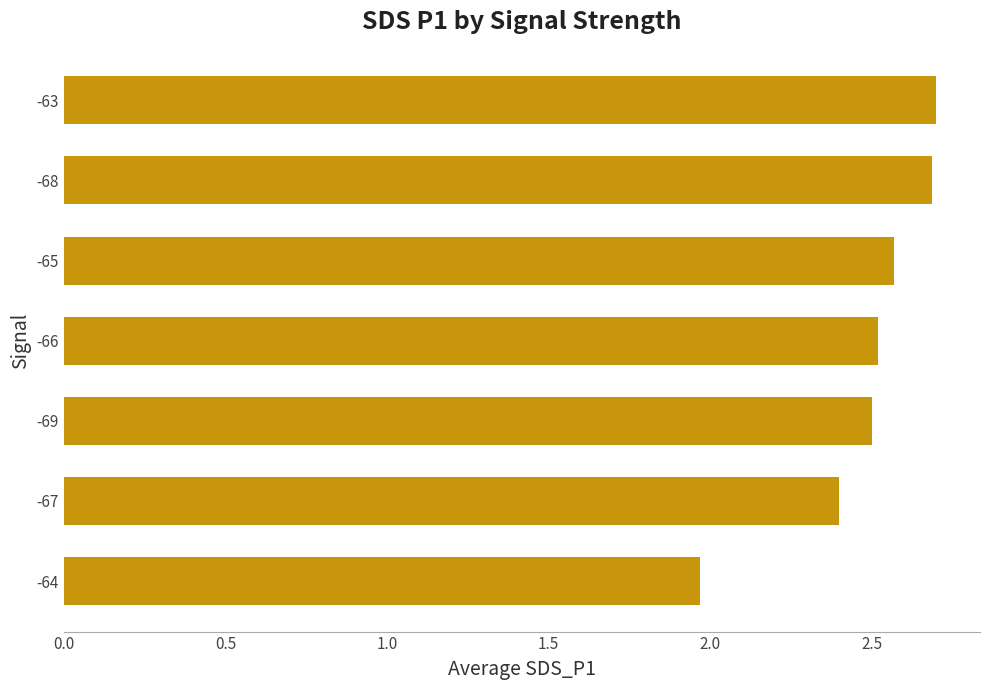

Between -67 and -68, which is larger?

-68